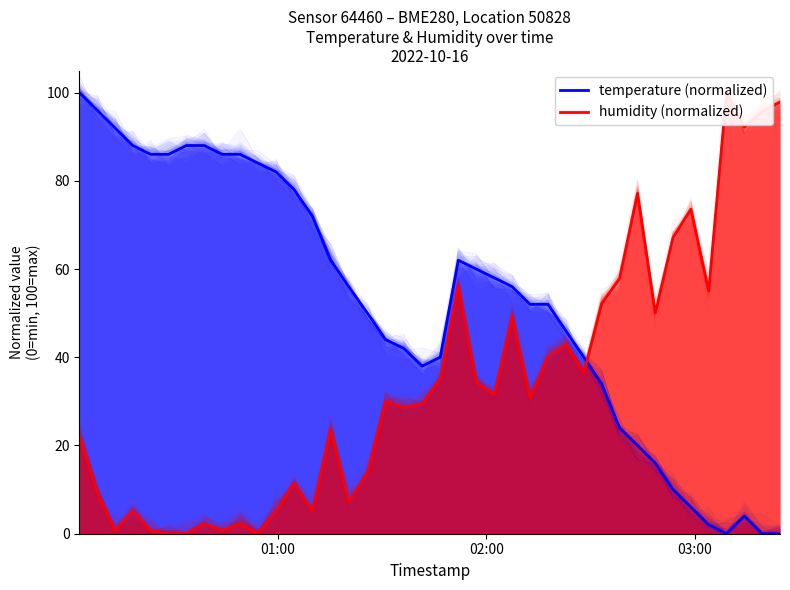

True or false: temperature (normalized) and humidity (normalized) cross at least once.

True